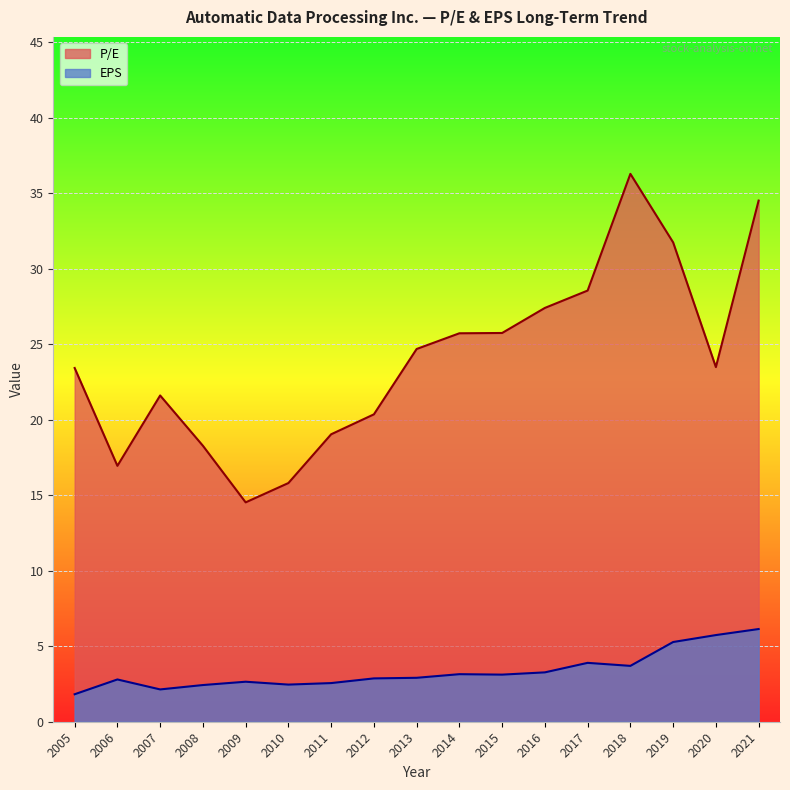

What is the sum of all P/E values?

408.2